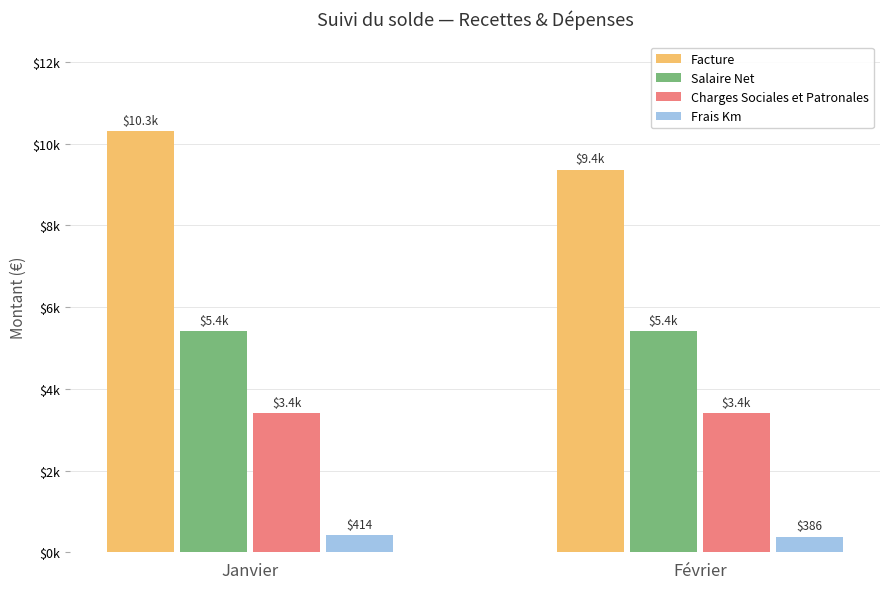

What is the minimum value for Salaire Net?

5416.6